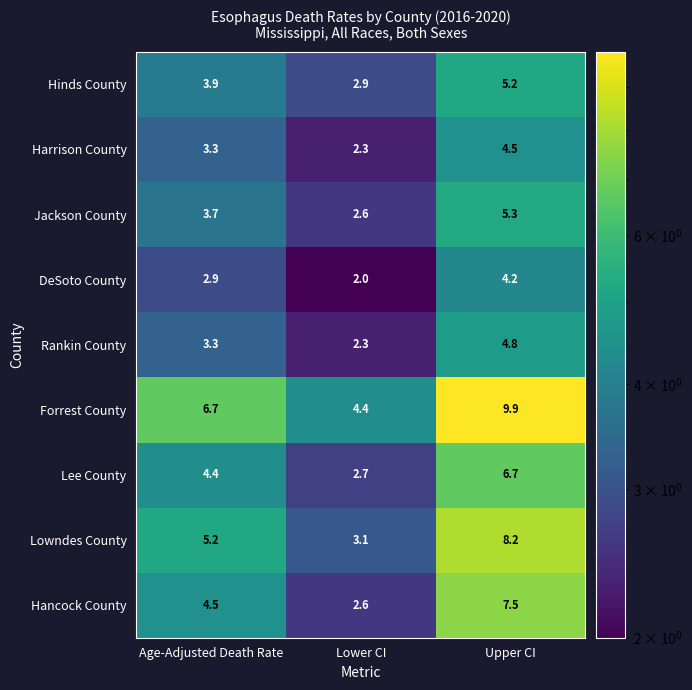

Rank the series by their maximum value, from highest to lowest.

Forrest County, Lowndes County, Hancock County, Lee County, Jackson County, Hinds County, Rankin County, Harrison County, DeSoto County